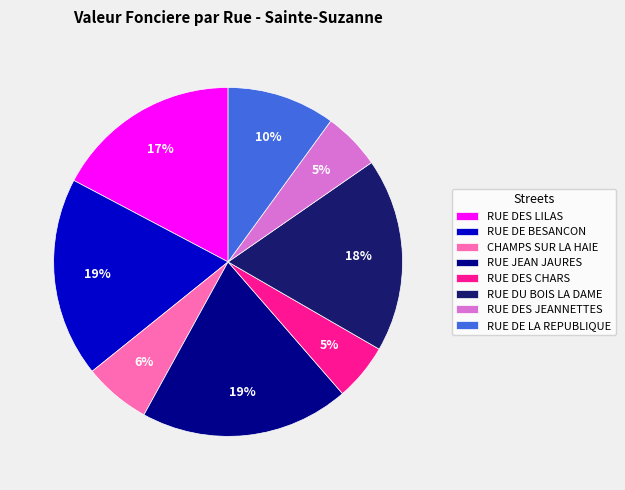

What percentage is the RUE DES JEANNETTES slice, to the nearest percent?

5%